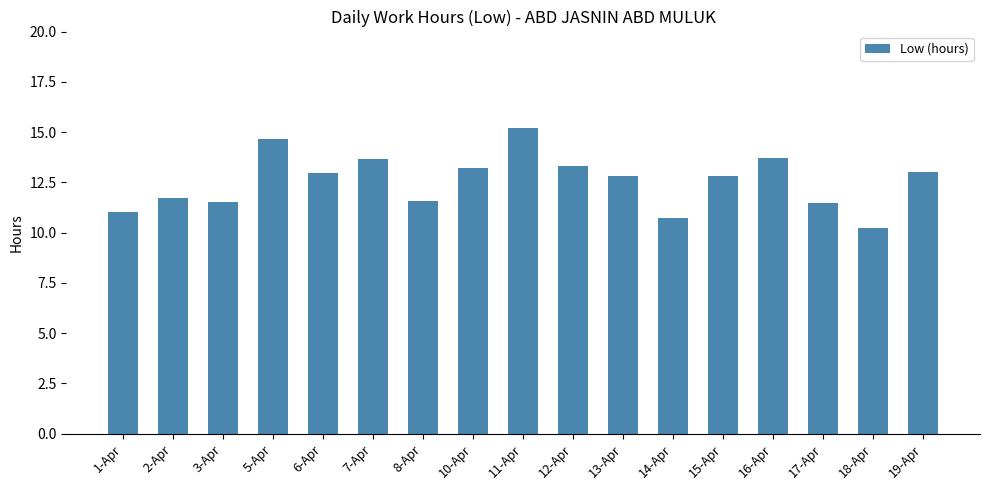

What is the change in value from 10-Apr to 15-Apr?

-0.4